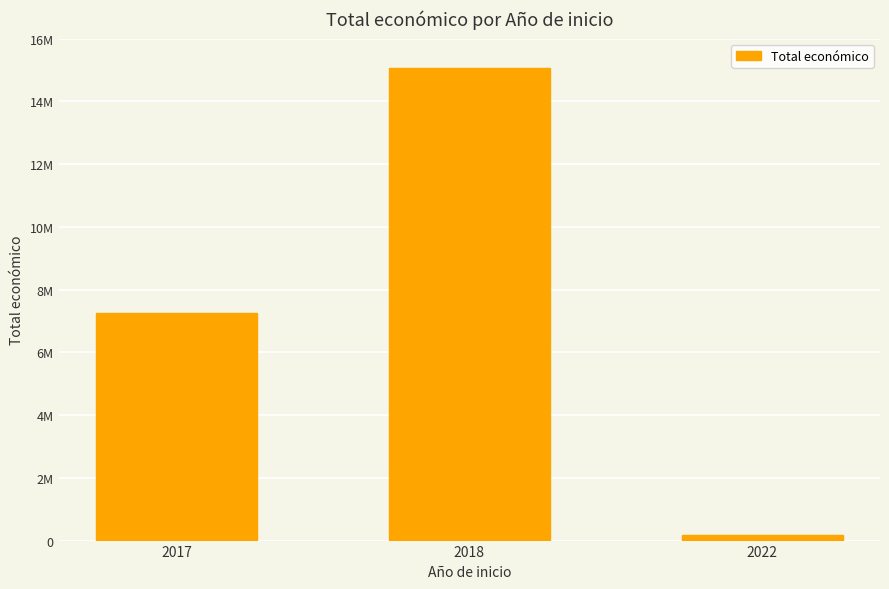

At which category does the chart reach its peak across all series?

2018